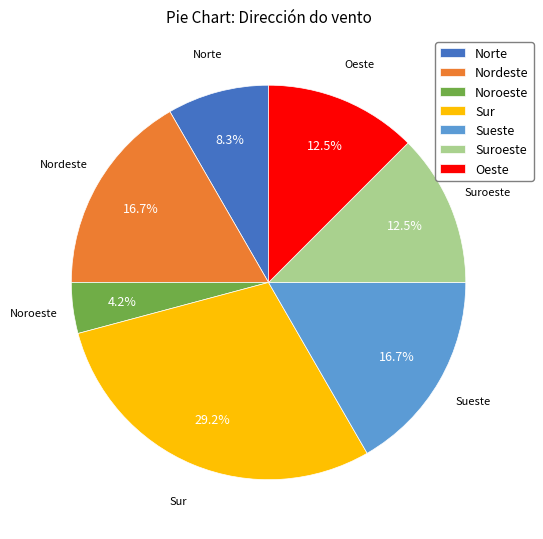

What percentage is the Sur slice, to the nearest percent?

29%